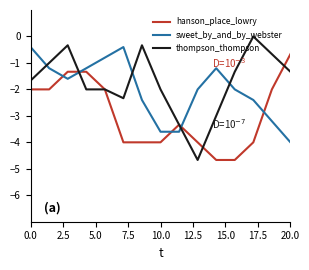

True or false: sweet_by_and_by_webster and thompson_thompson intersect in this chart.

True